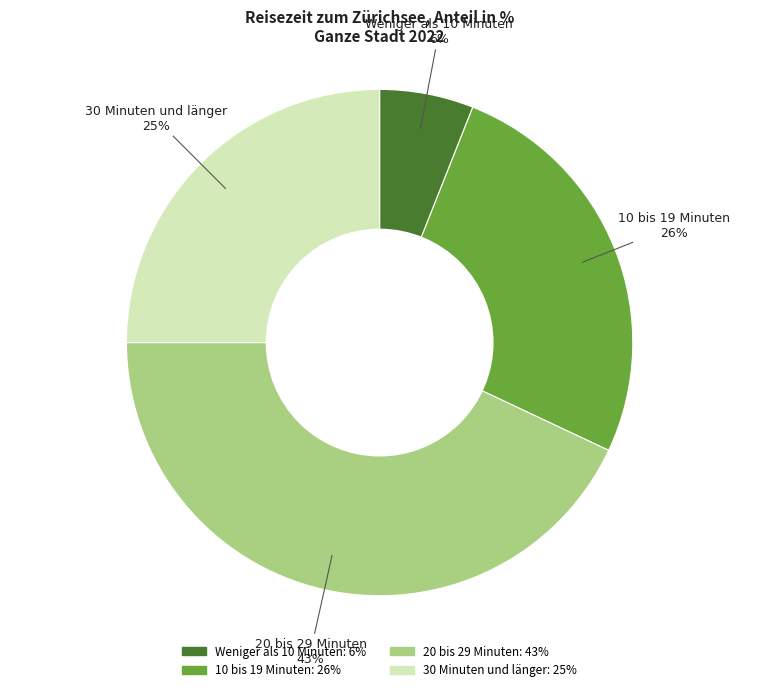

Which has a higher value, 10 bis 19 Minuten or Weniger als 10 Minuten?

10 bis 19 Minuten